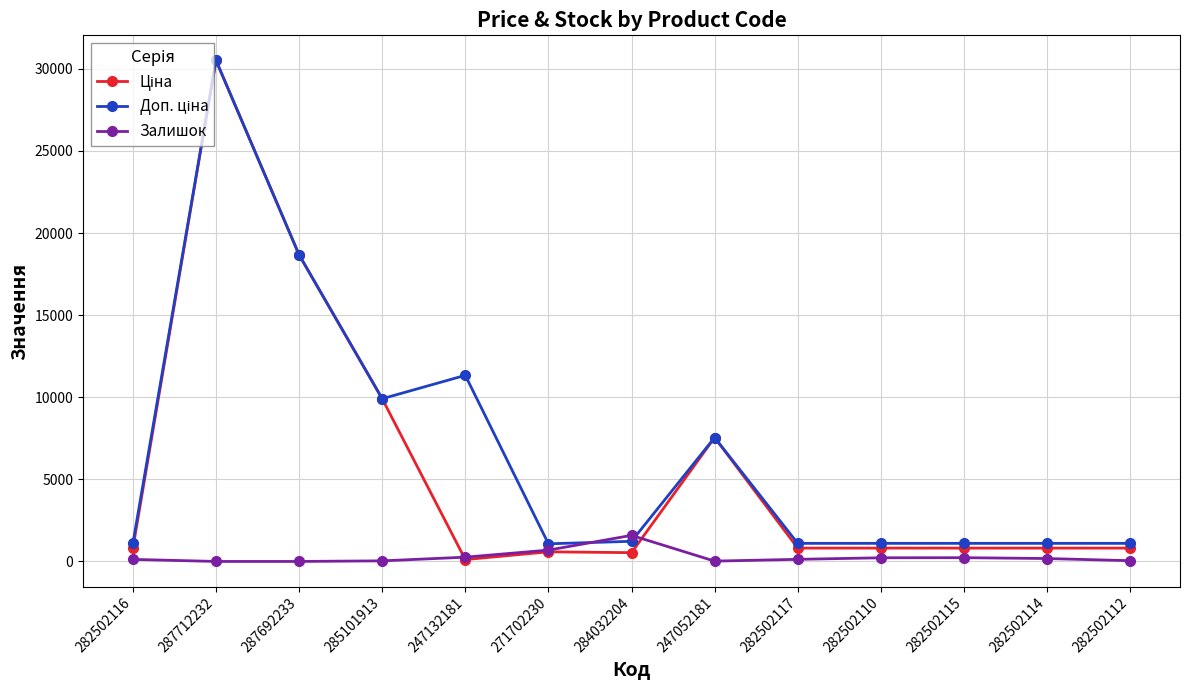

True or false: Залишок has more than 1 interior local peaks.

True